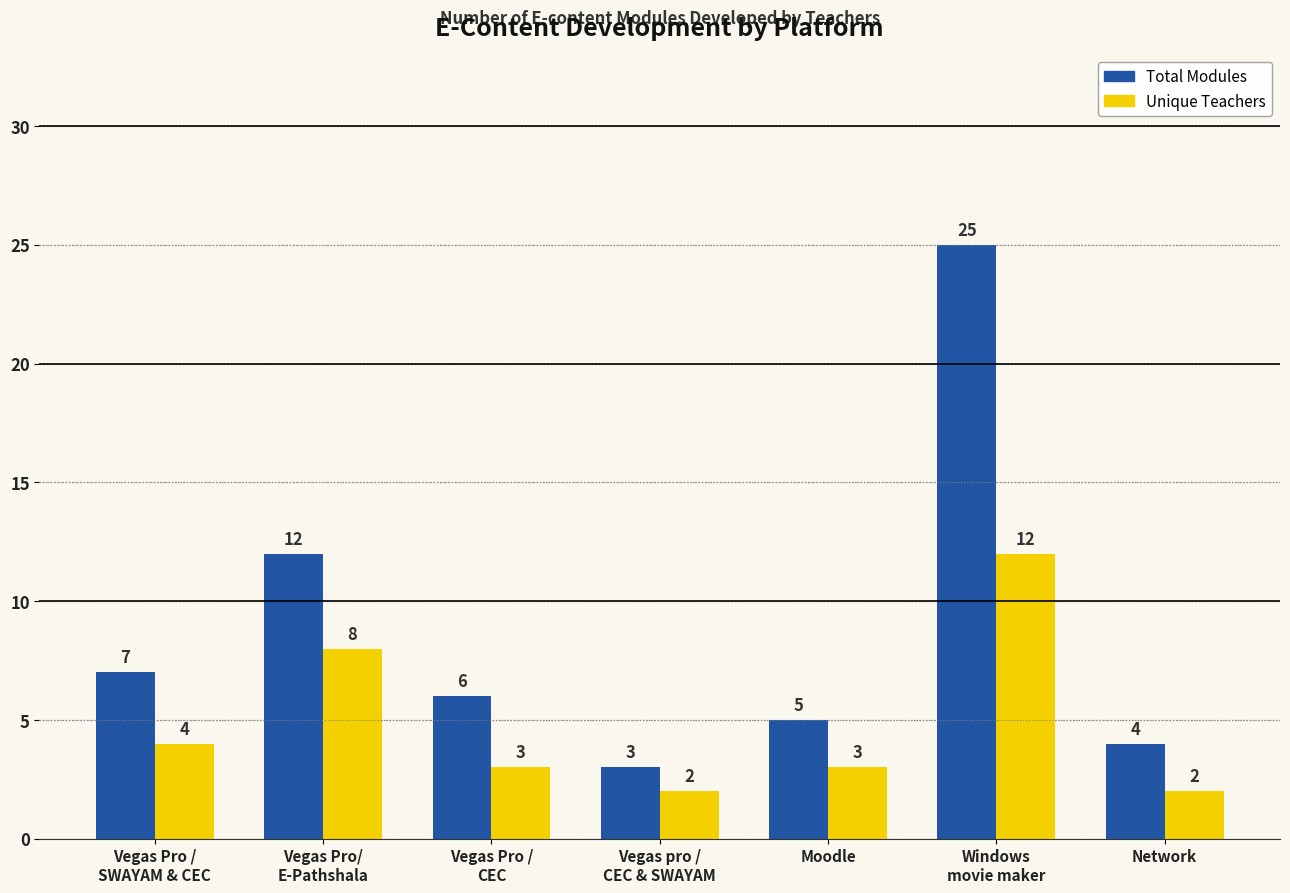

What is the maximum value for Total Modules?

25